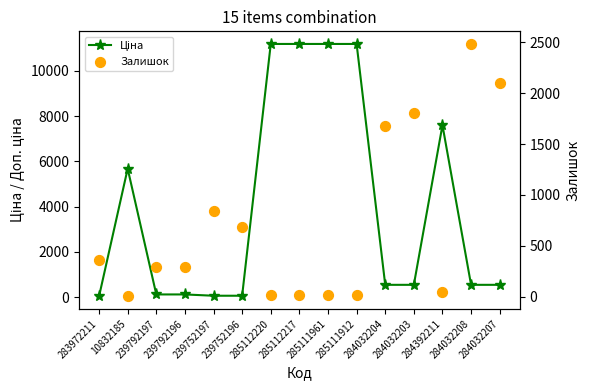

Which series has the largest total across all categories?

Ціна